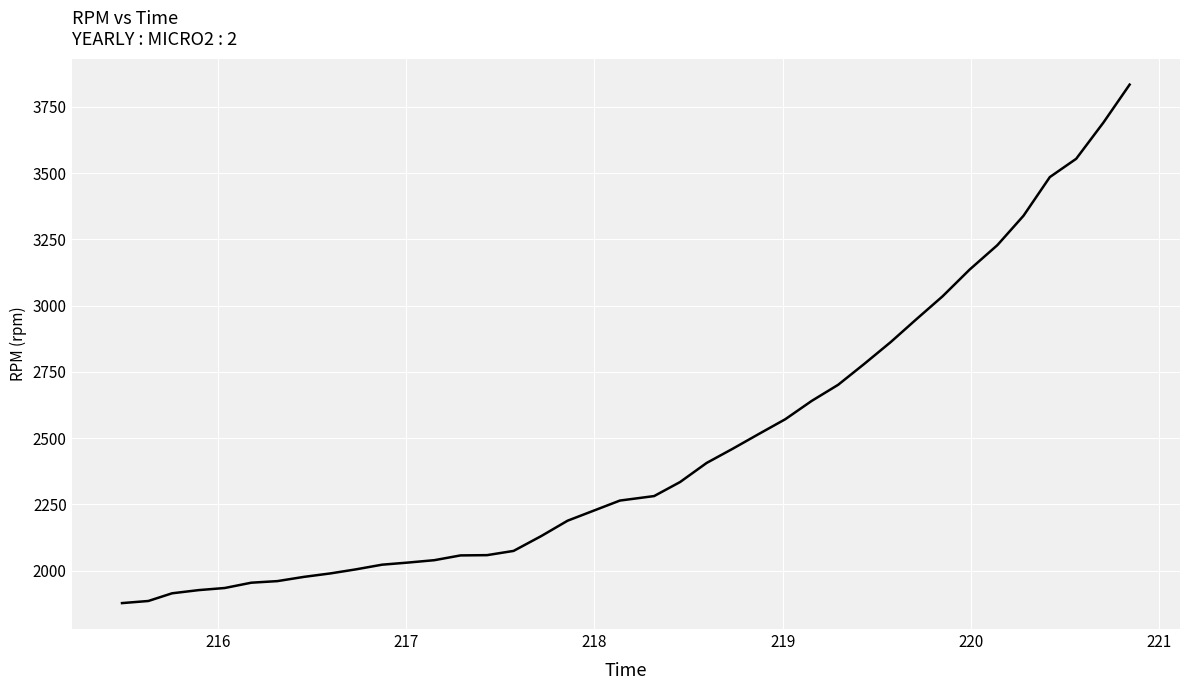

What is the greatest value displayed?

3834